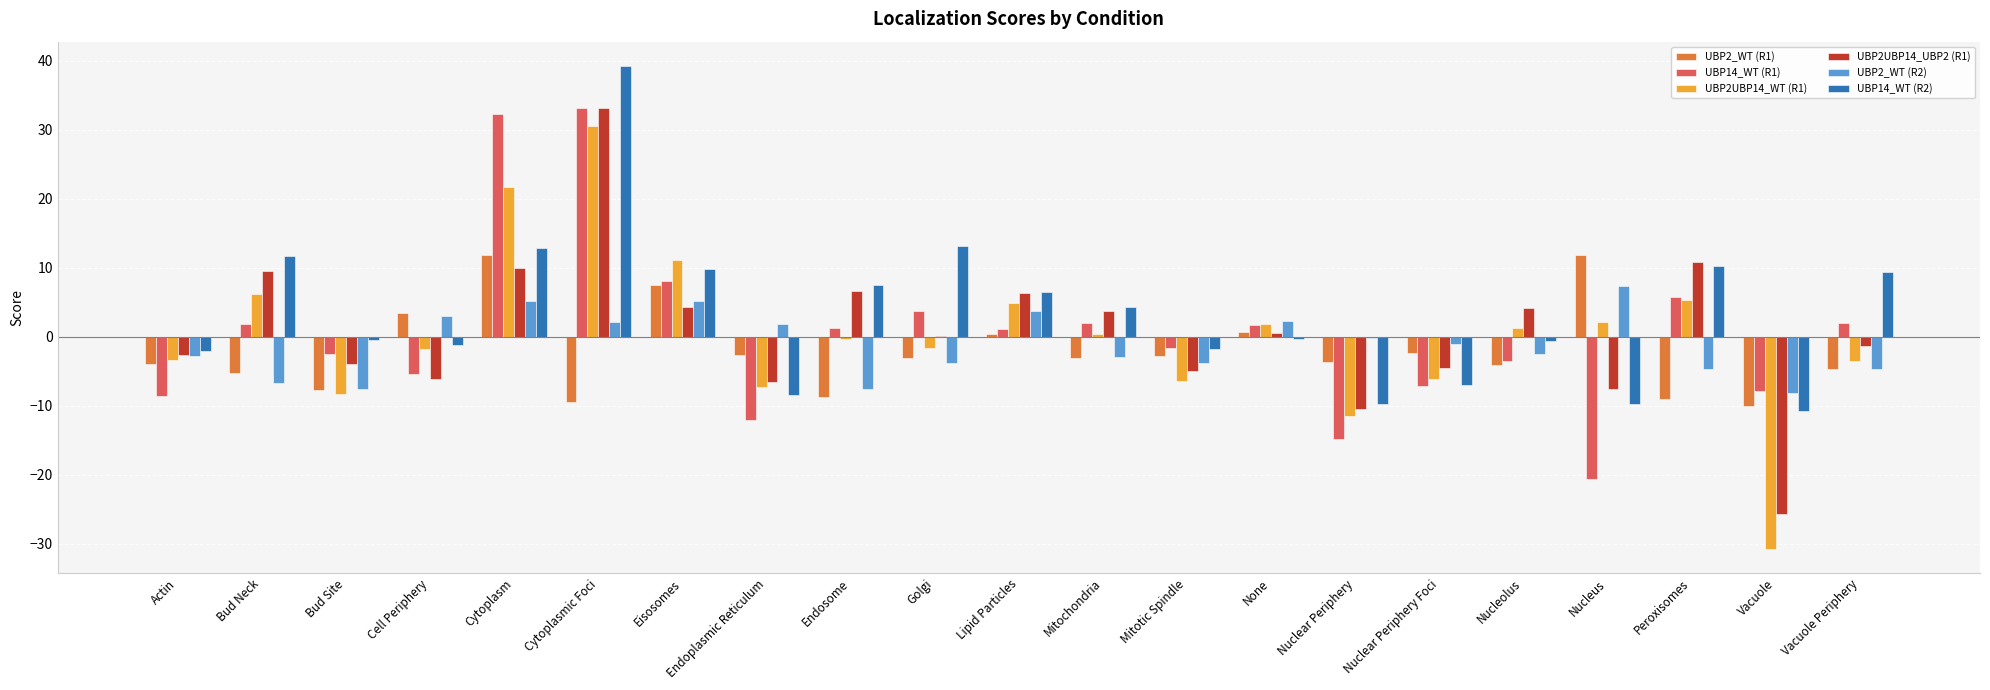

True or false: UBP2UBP14_UBP2 (R1) has a value of 3.1 at Endosome.

False